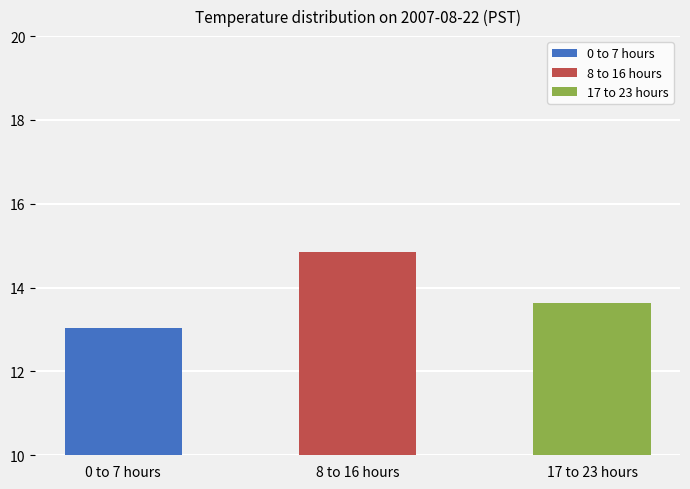

What is the label of the 1st bar from the right?

17 to 23 hours